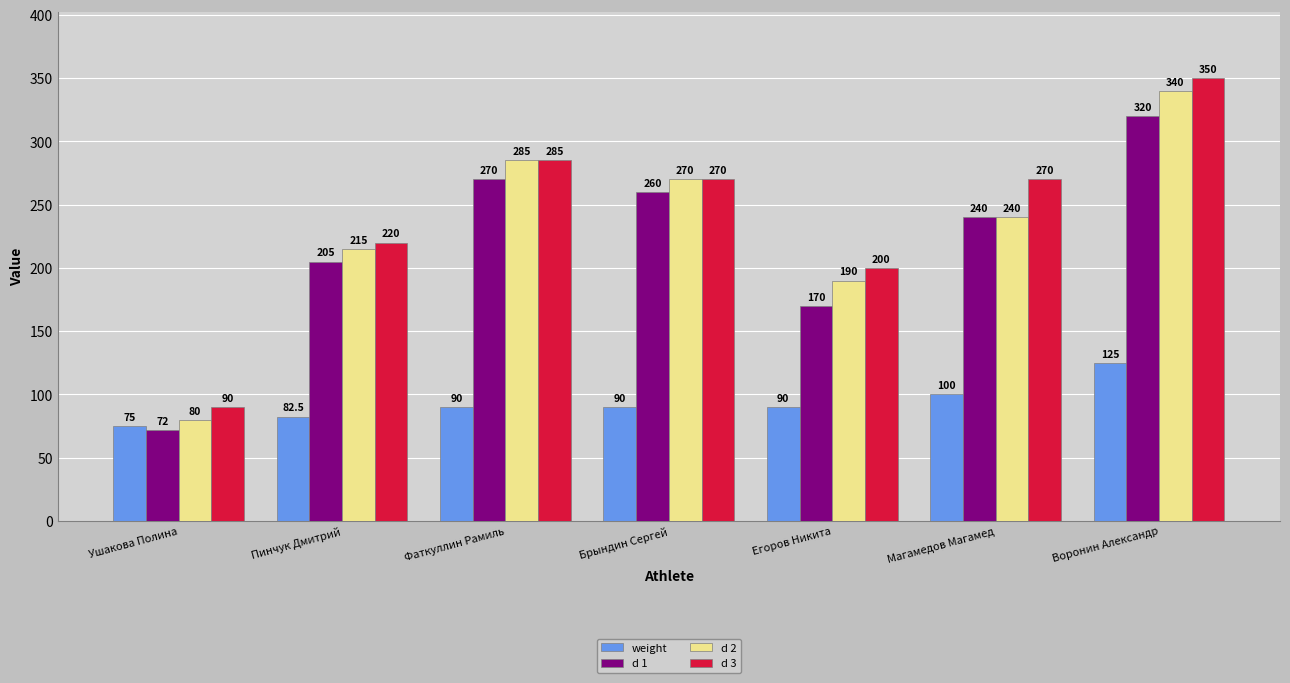

At which category does the chart reach its peak across all series?

Воронин Александр